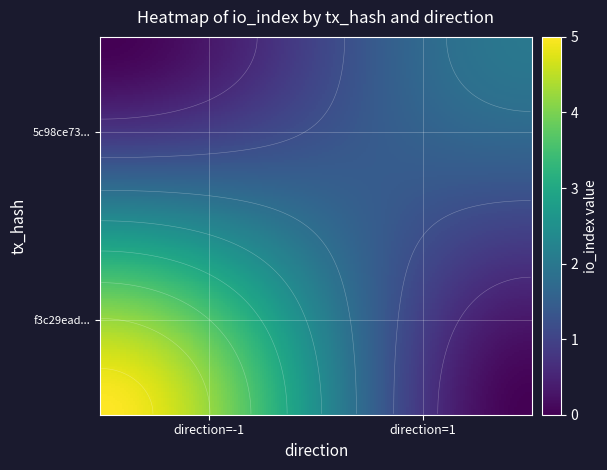

Where is 5c98ce73e80a842ffcf055fa802a1c7722ef975 nearest to the value 1?

-1